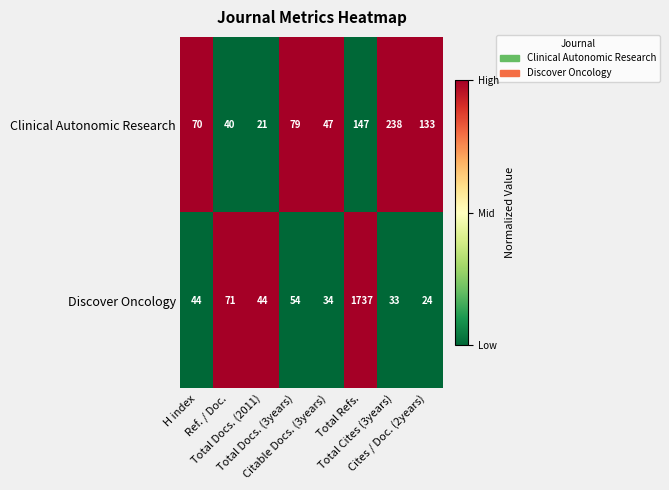

Which series has the largest range (max minus min)?

Discover Oncology